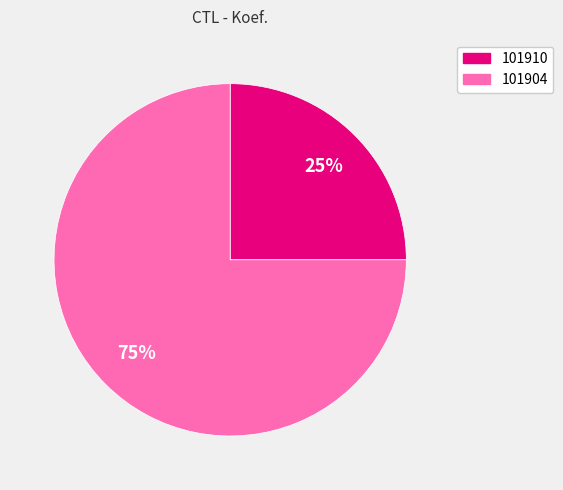

Does any single category account for the majority?

Yes